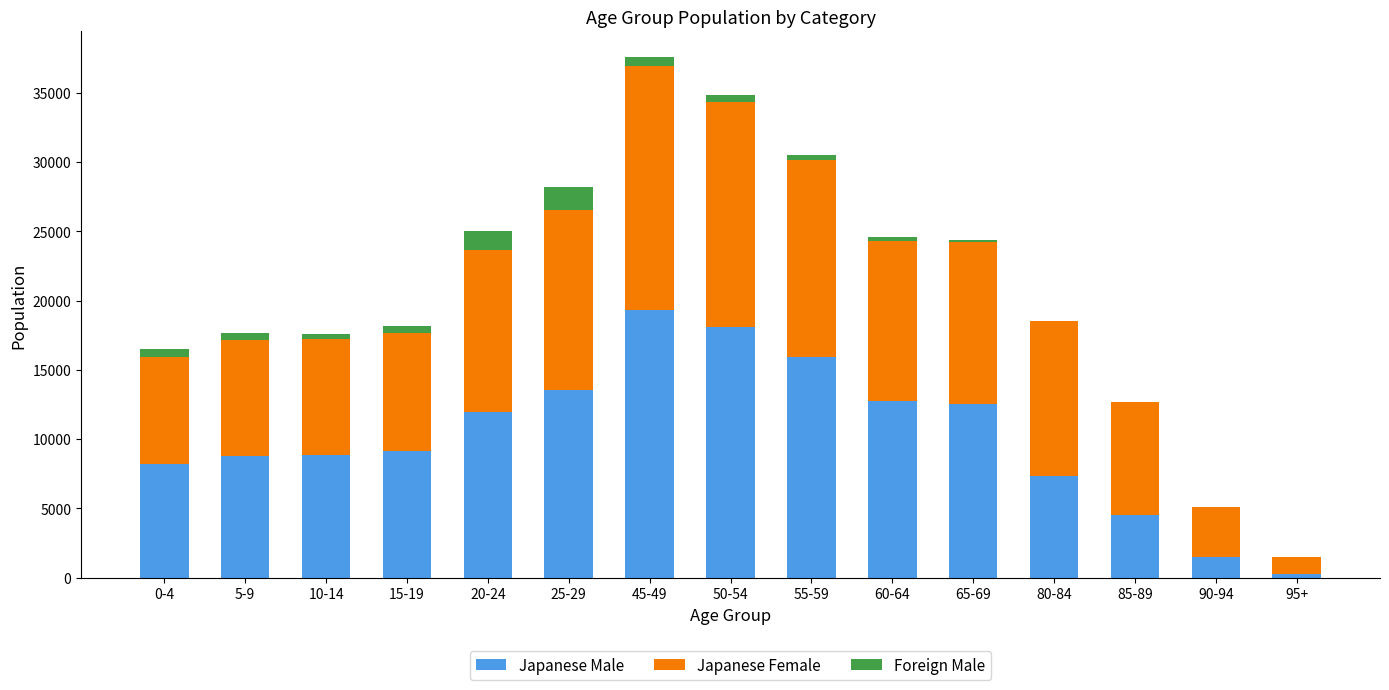

Where is Japanese Male nearest to the value 9798?

15-19